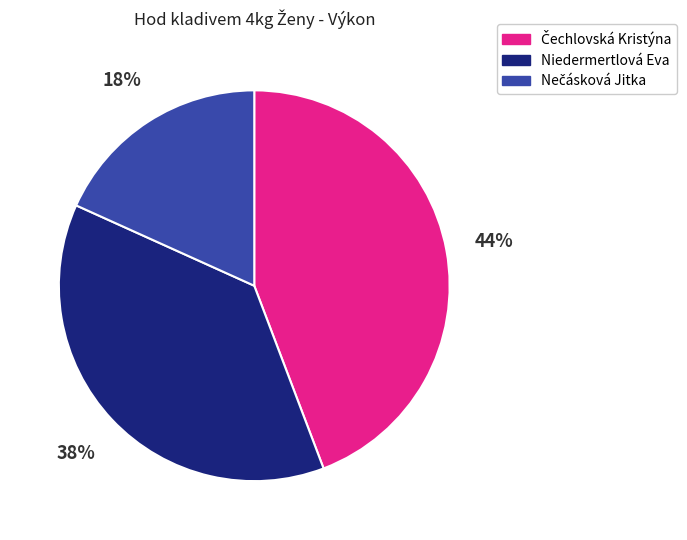

How many slices are in this pie chart?

3